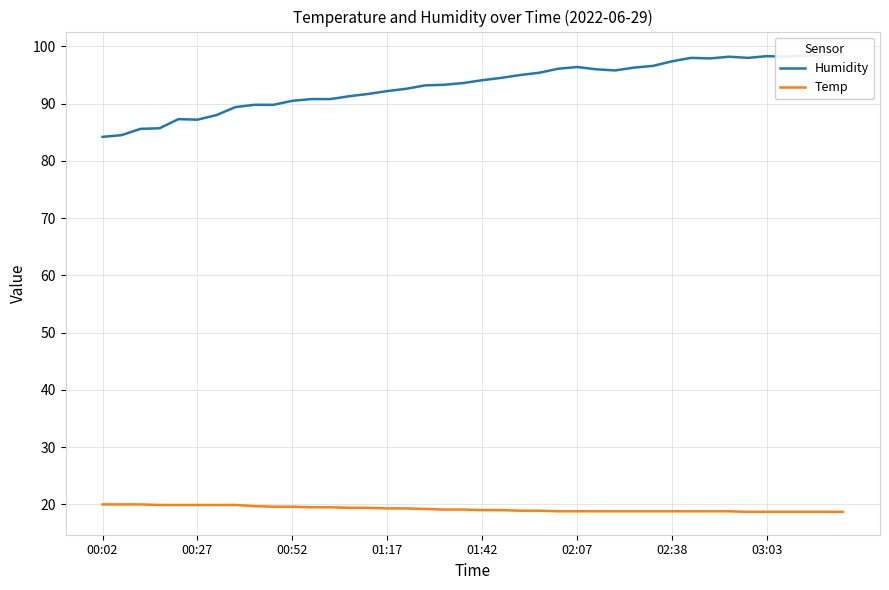

How many values in the Humidity series are below 94?

20